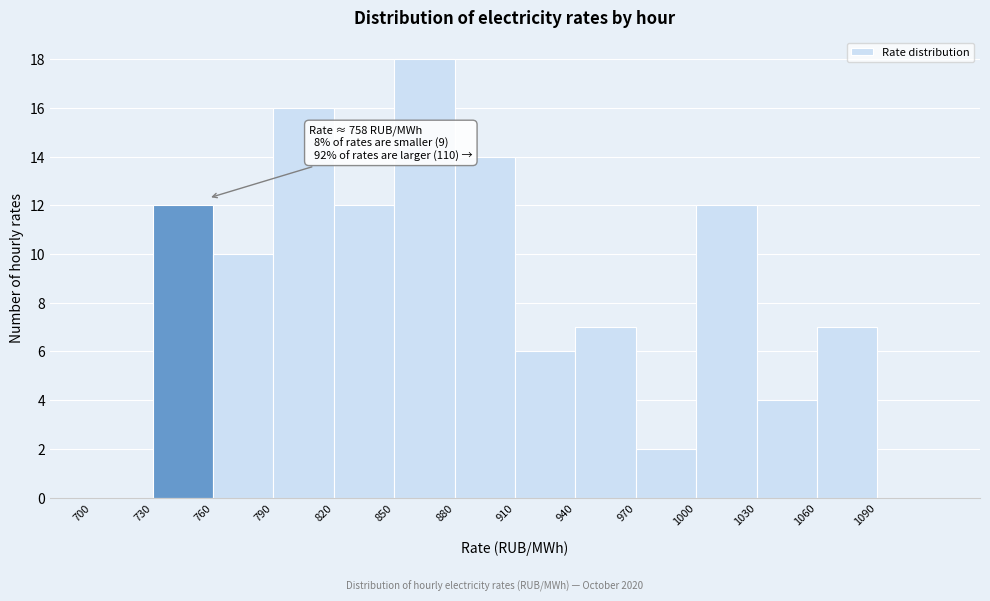

Which range on the x-axis has the tallest bar?

850 to 880